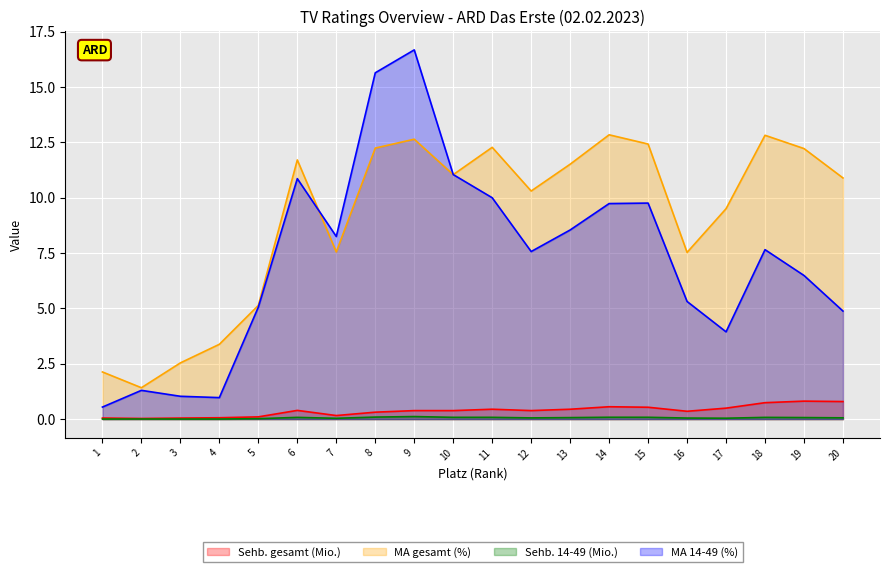

What is the maximum value shown in the chart?

16.7